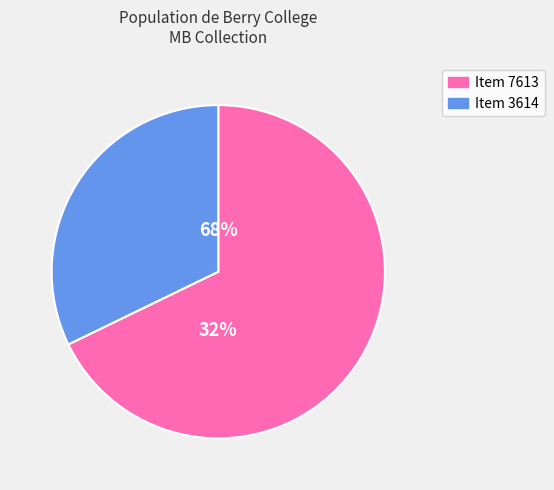

Does any single category account for the majority?

Yes